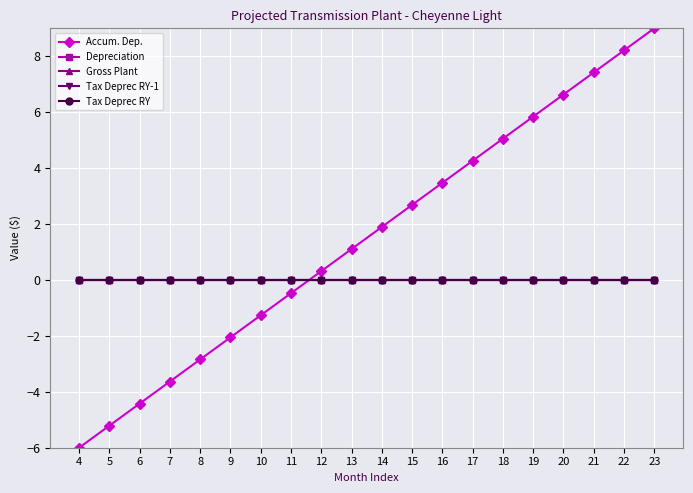

Does the chart have visible grid lines?

Yes